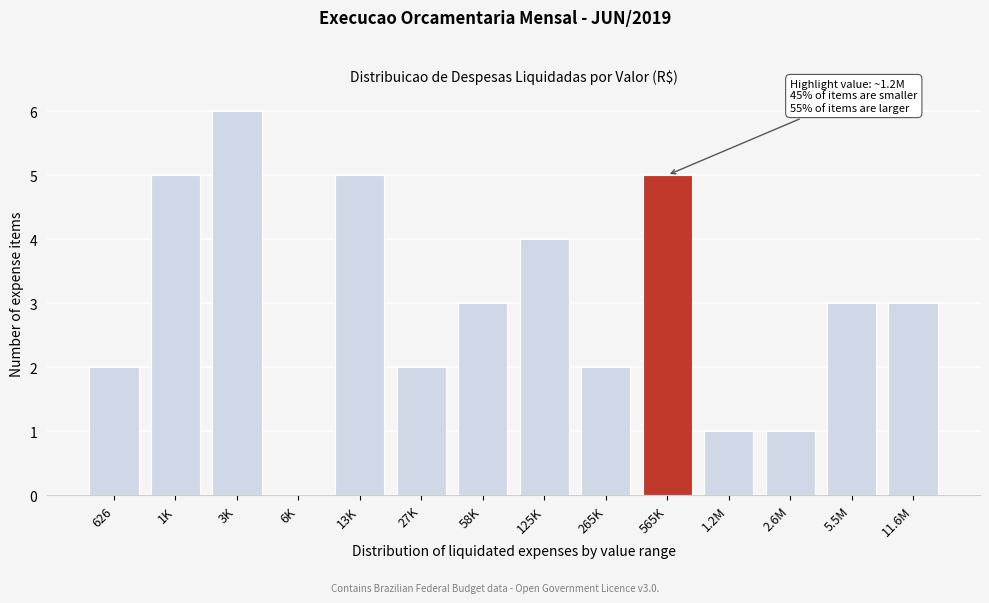

Reading right to left, transcribe all the data shown in this chart.

11.6M=3	5.5M=3	2.6M=1	1.2M=1	565K=5	265K=2	125K=4	58K=3	27K=2	13K=5	6K=0	3K=6	1K=5	626=2